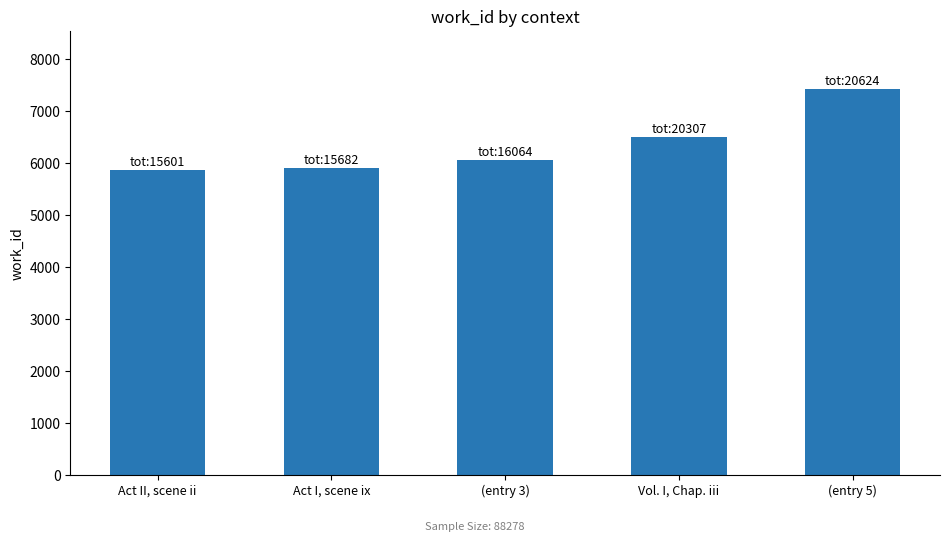

How many data points are less than 6066?

2